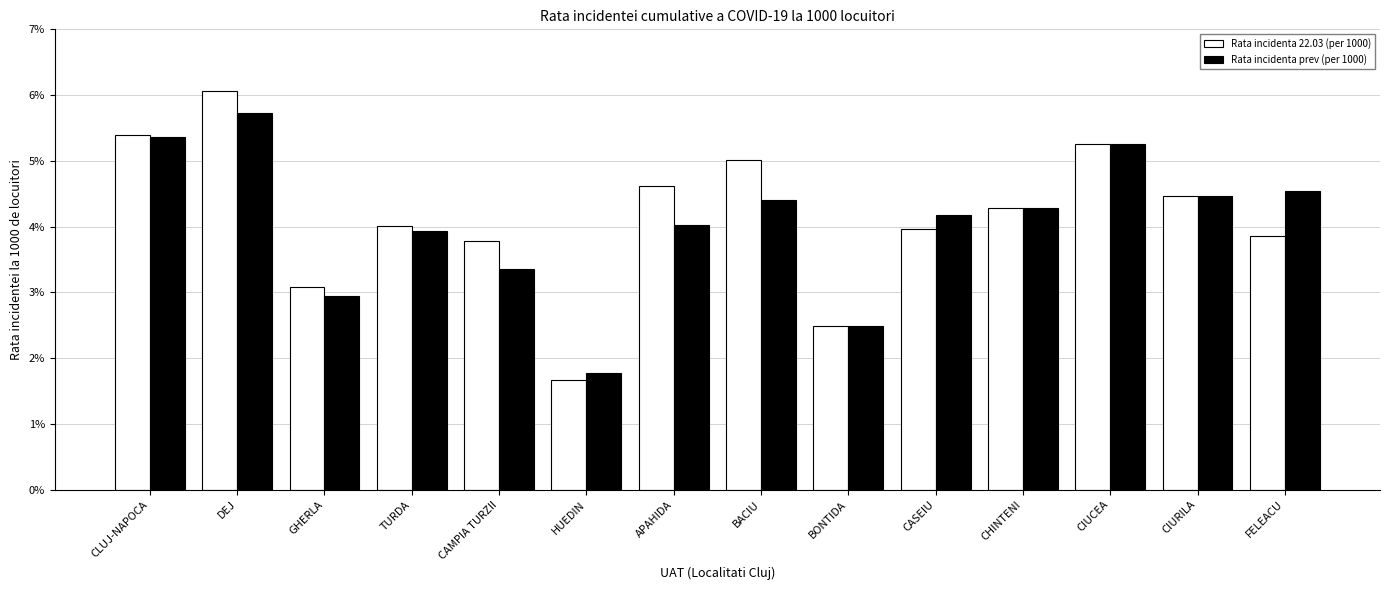

What is the total value across all series at DEJ?

11.8